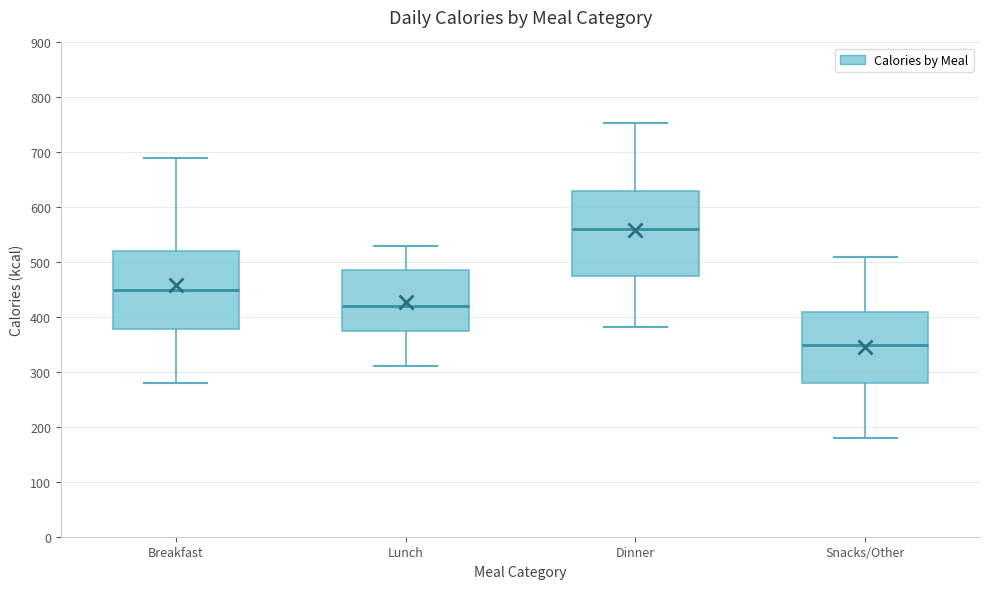

Comparing the boxes themselves (not the whiskers), which one is the tallest?

Dinner